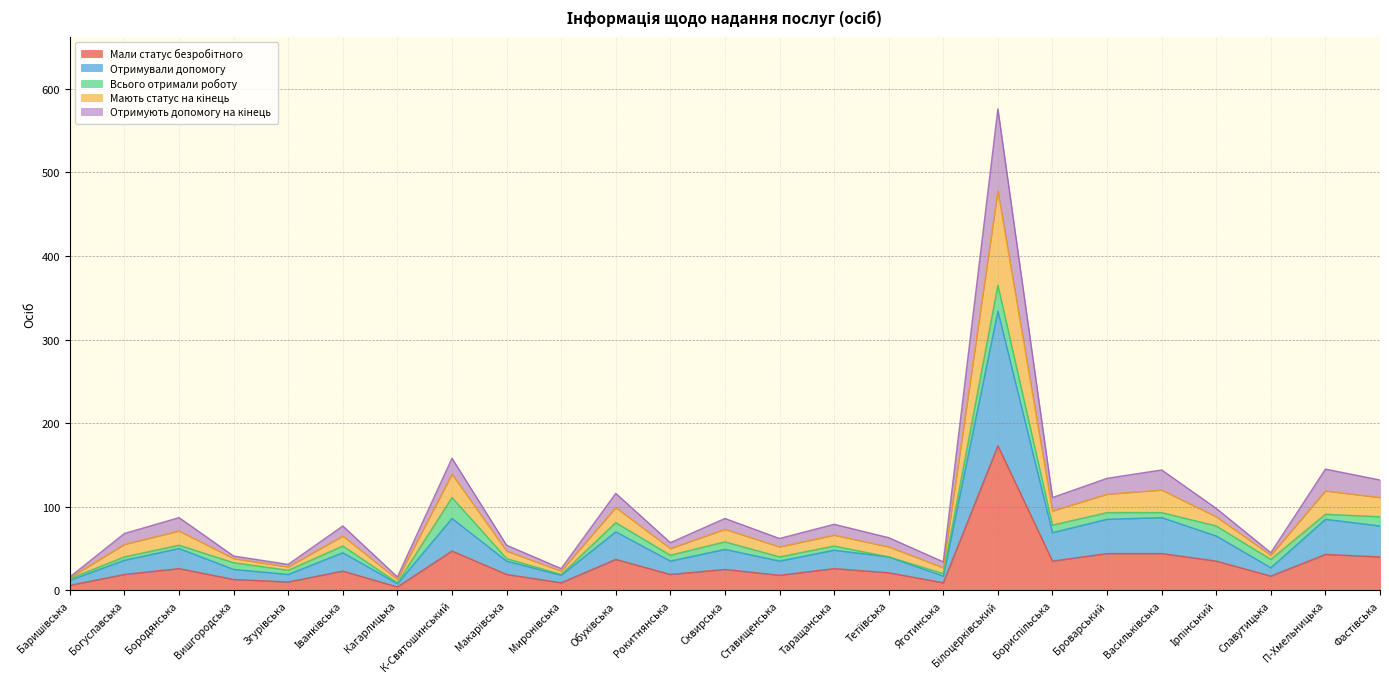

At which category is the sum across all series the highest?

Білоцерківський